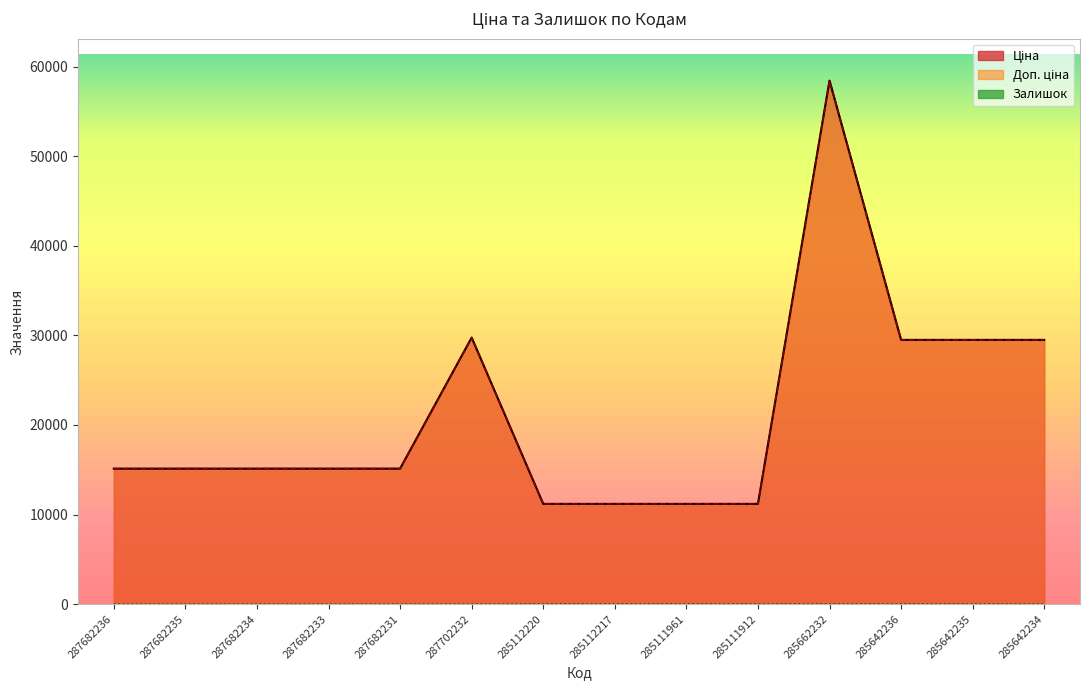

What is the value of the Доп. ціна point at the 6th from the left?

29747.2